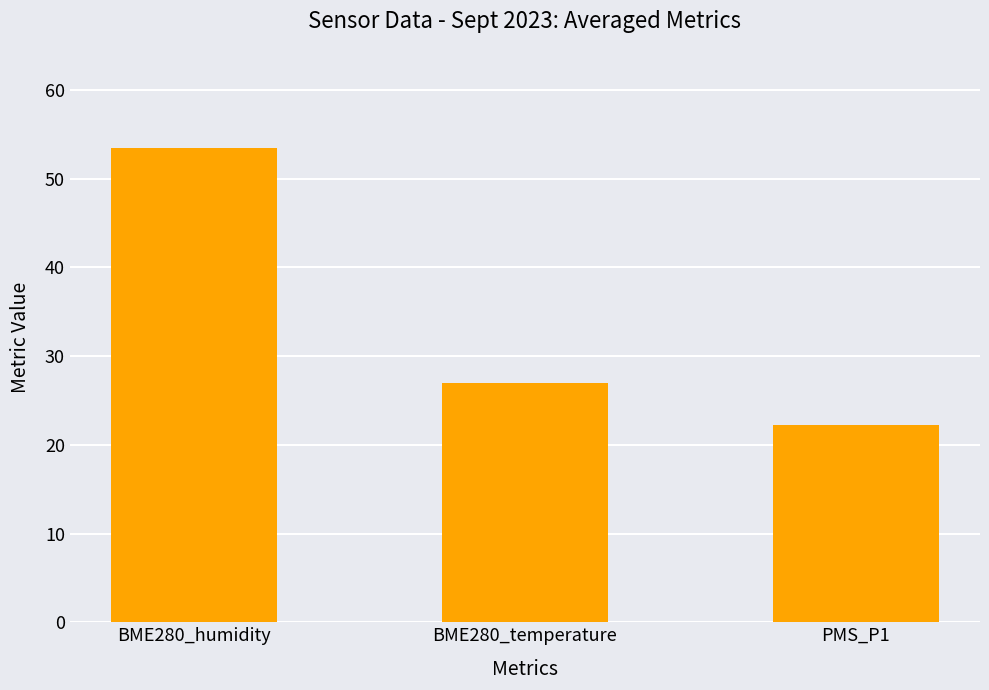

What is the greatest value displayed?

53.5